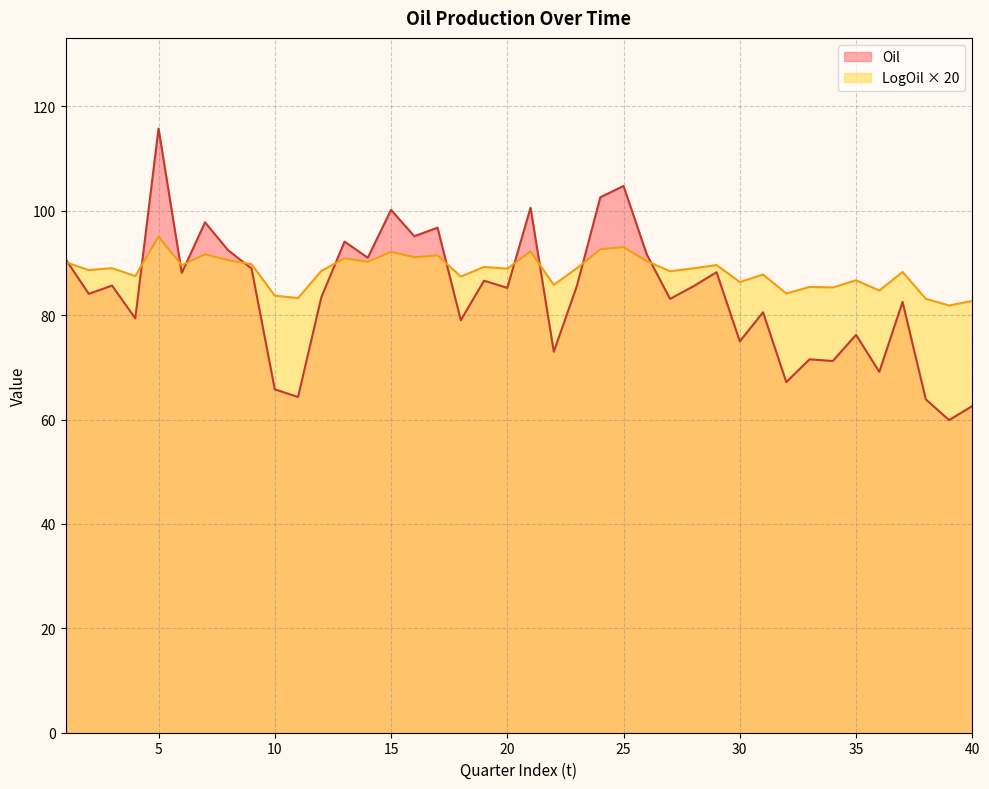

Which series has the largest range (max minus min)?

Oil